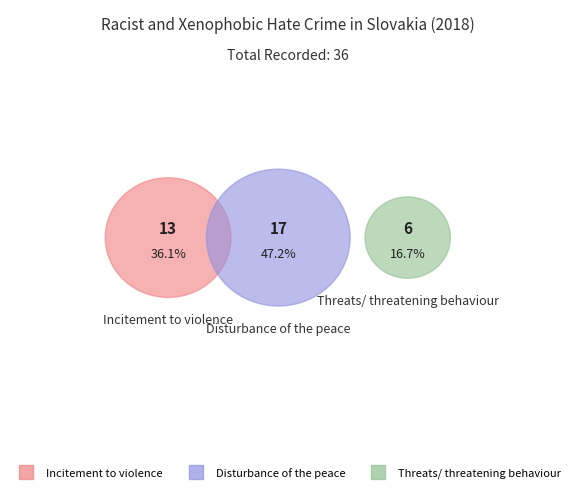

Count the number of slices in the pie.

3